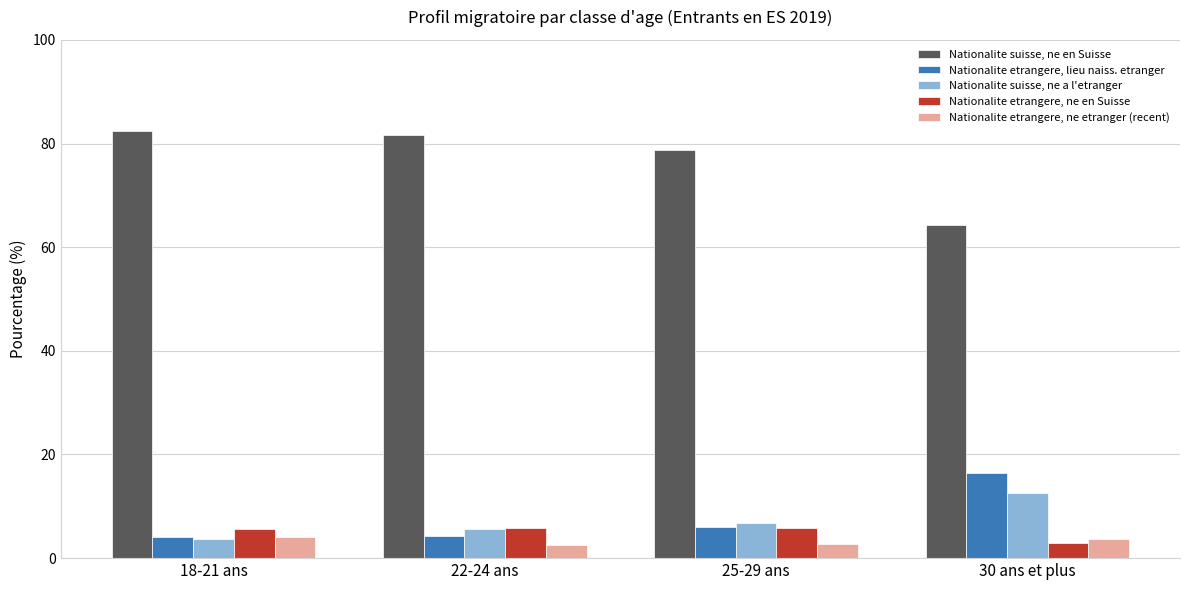

What is the total value across all series at 30 ans et plus?

100.0